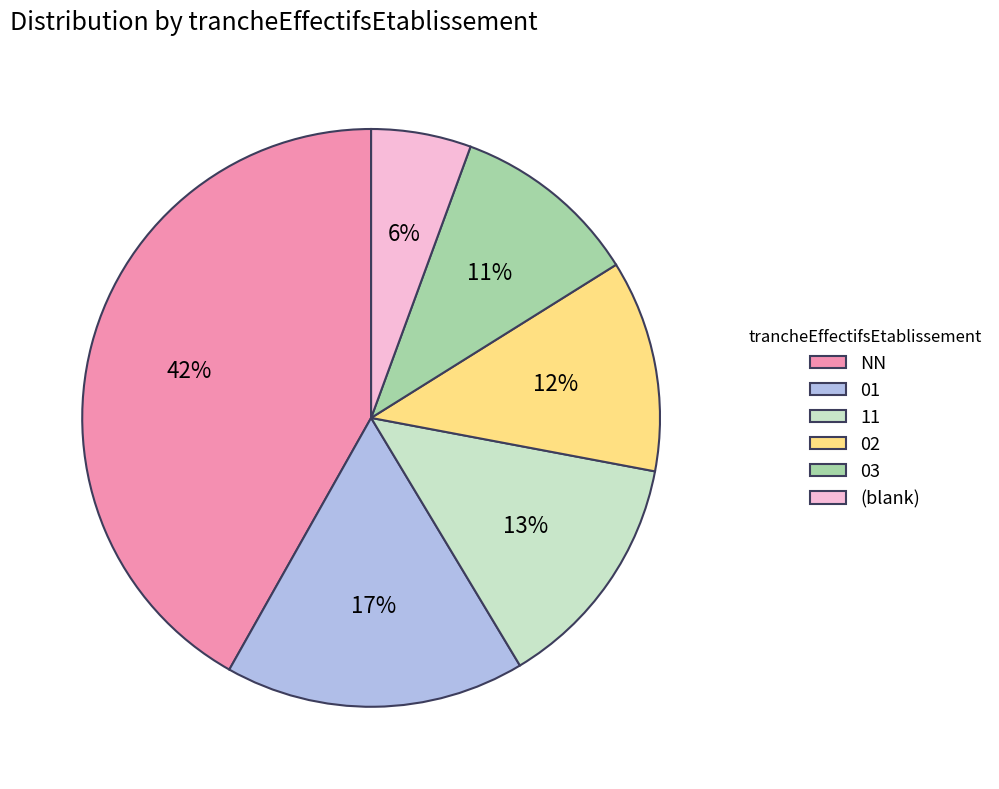

To the nearest percent, what portion does 03 represent?

11%